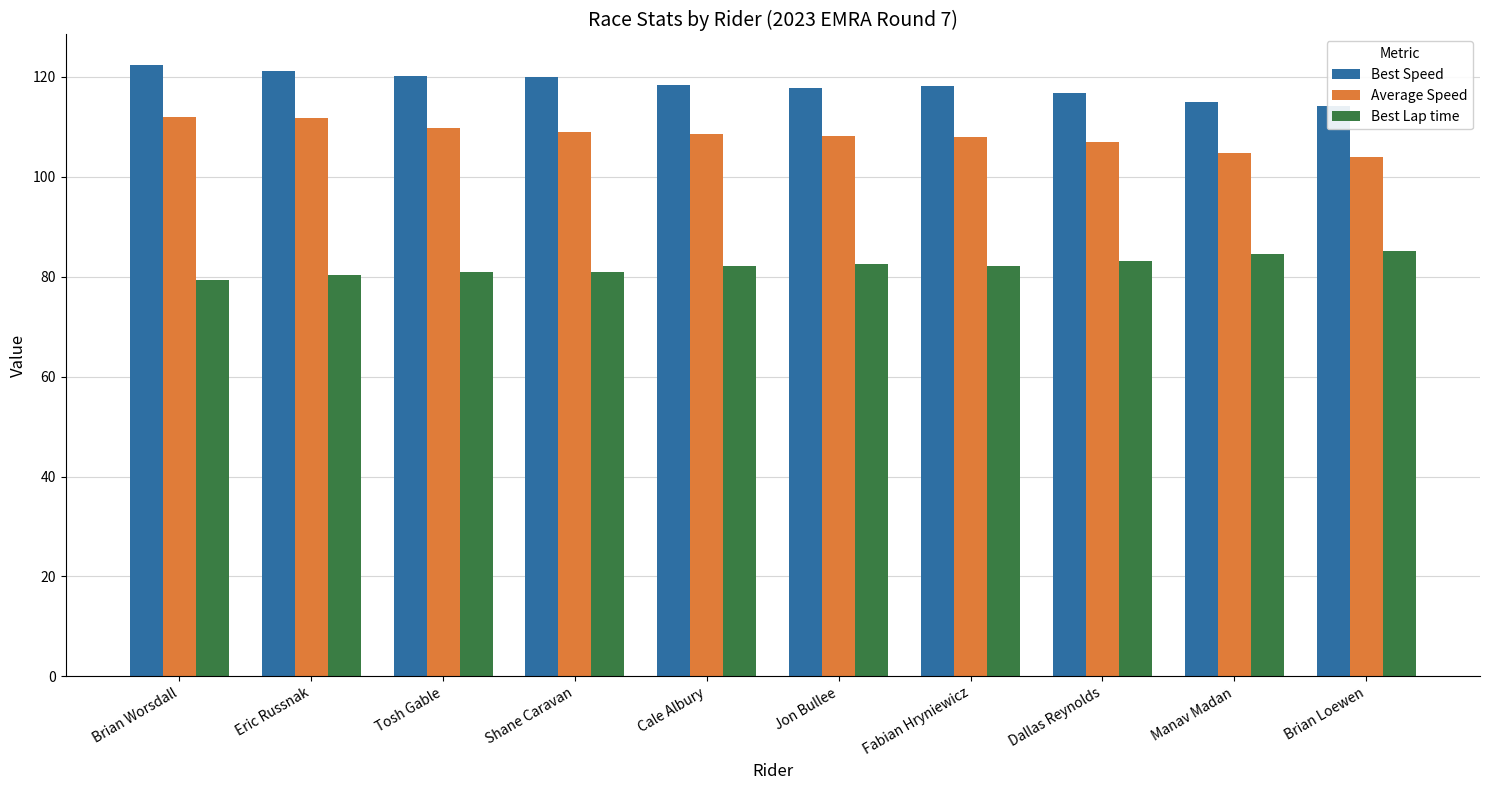

What is the label of the 4th bar from the left?

Shane Caravan